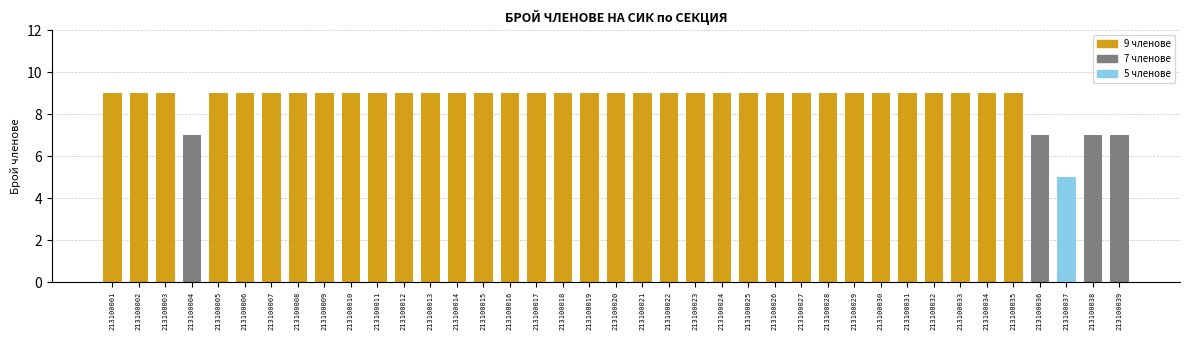

What is the difference between the maximum and minimum values?

4